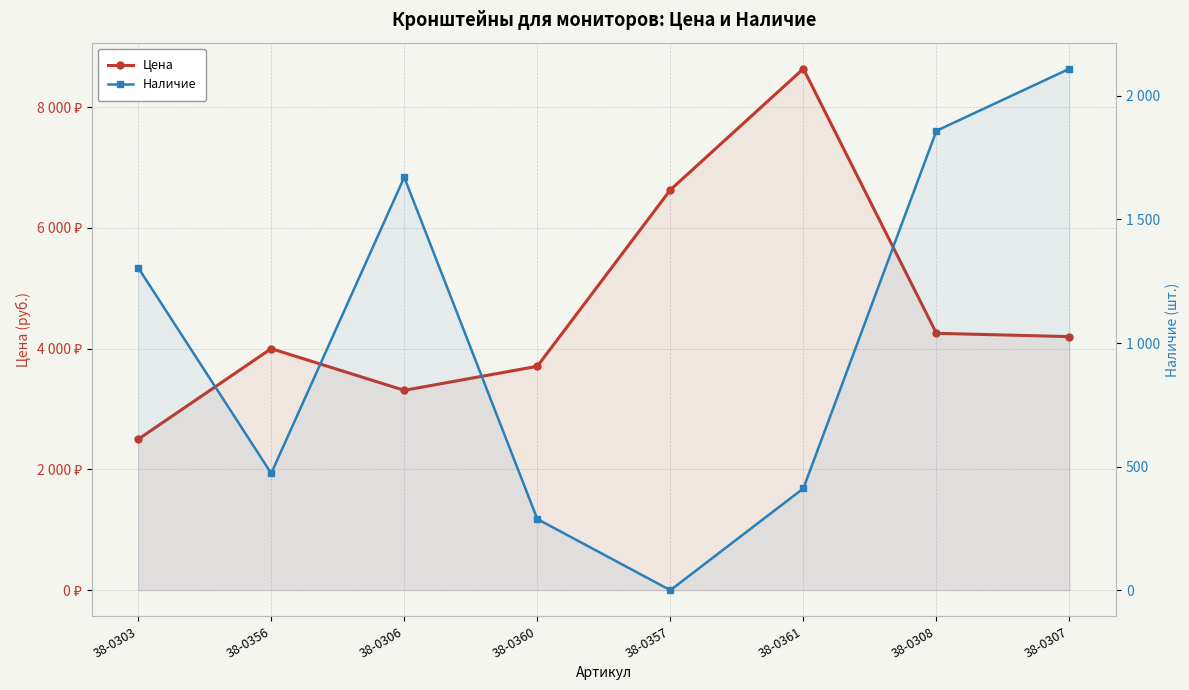

Reading left to right, transcribe all the data shown in this chart.

Цена: 38-0303=2500.0	38-0356=4000.8	38-0306=3310.0	38-0360=3708.6	38-0357=6630.0	38-0361=8636.5	38-0308=4254.8	38-0307=4200.0
Наличие: 38-0303=1305.0	38-0356=473.0	38-0306=1671.0	38-0360=288.0	38-0357=0.0	38-0361=412.0	38-0308=1859.0	38-0307=2110.0